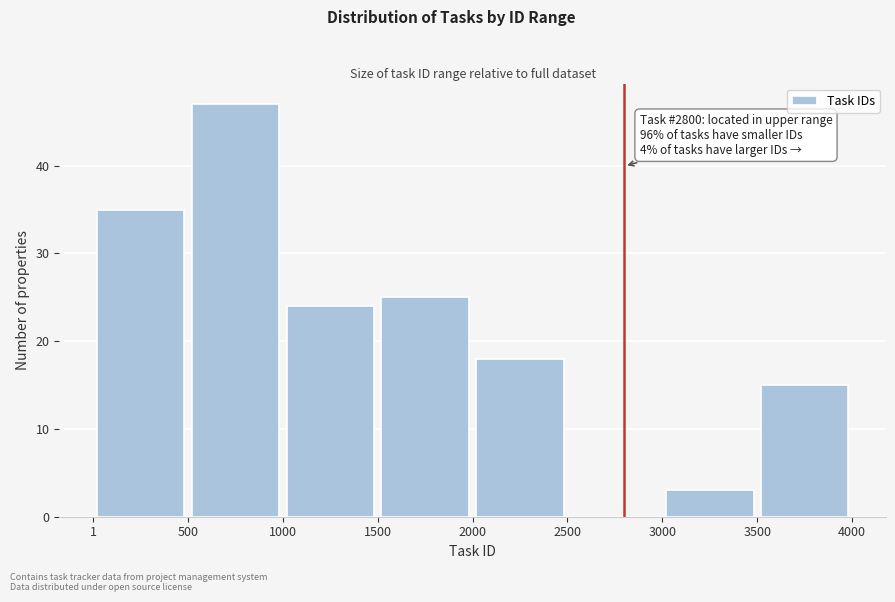

Over which range of the x-axis is the bar tallest?

500 to 1000